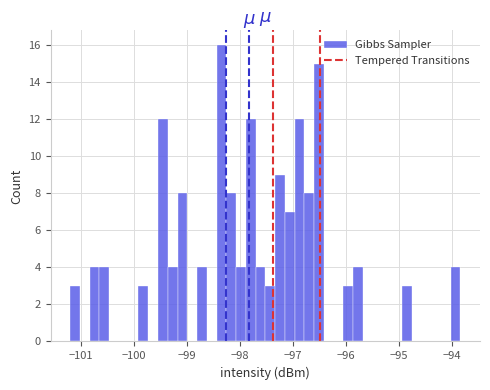

Around what value on the x-axis is the tallest bar? Give the approximate position of its centre, as read against the axis.

-98.4